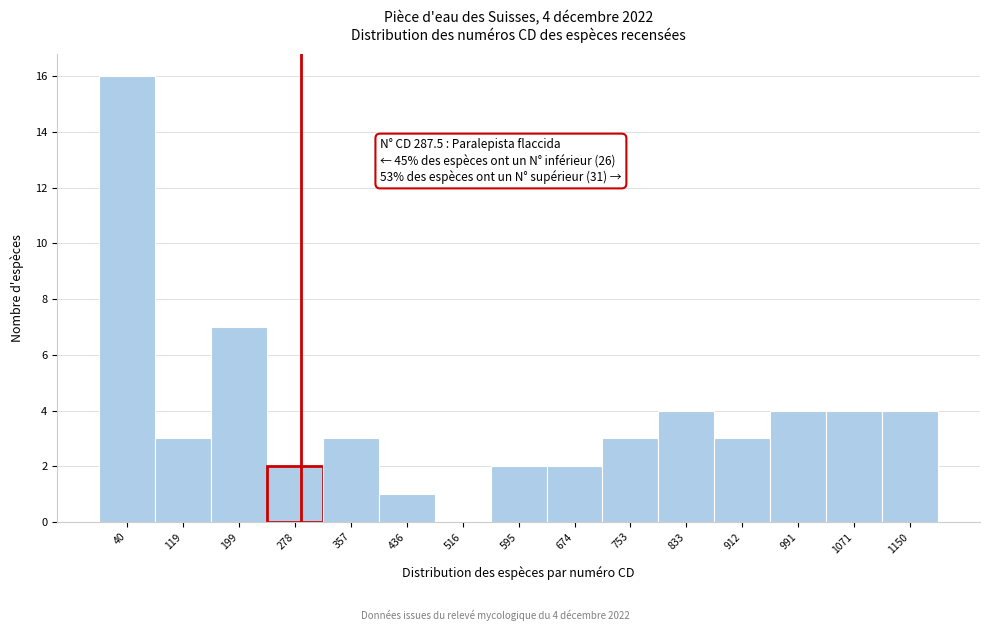

Which range on the x-axis has the tallest bar?

0 to 80